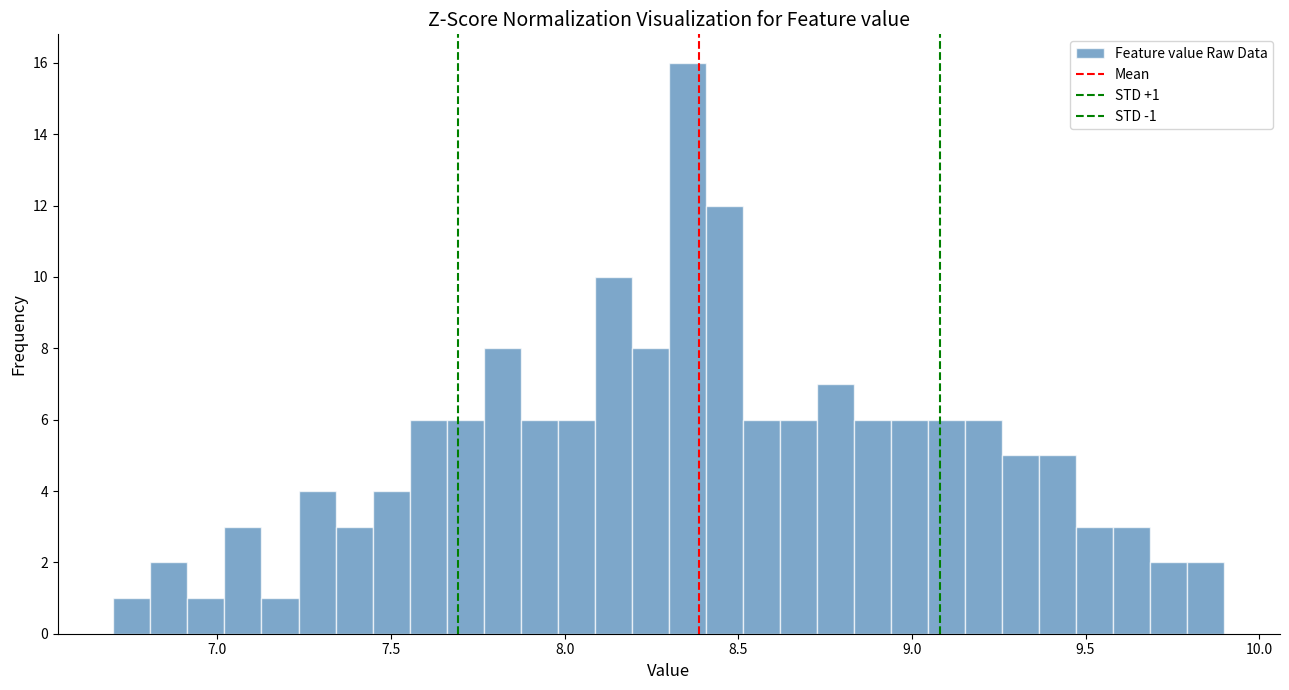

Read against the x-axis, roughly where is the centre of the tallest bar?

8.35